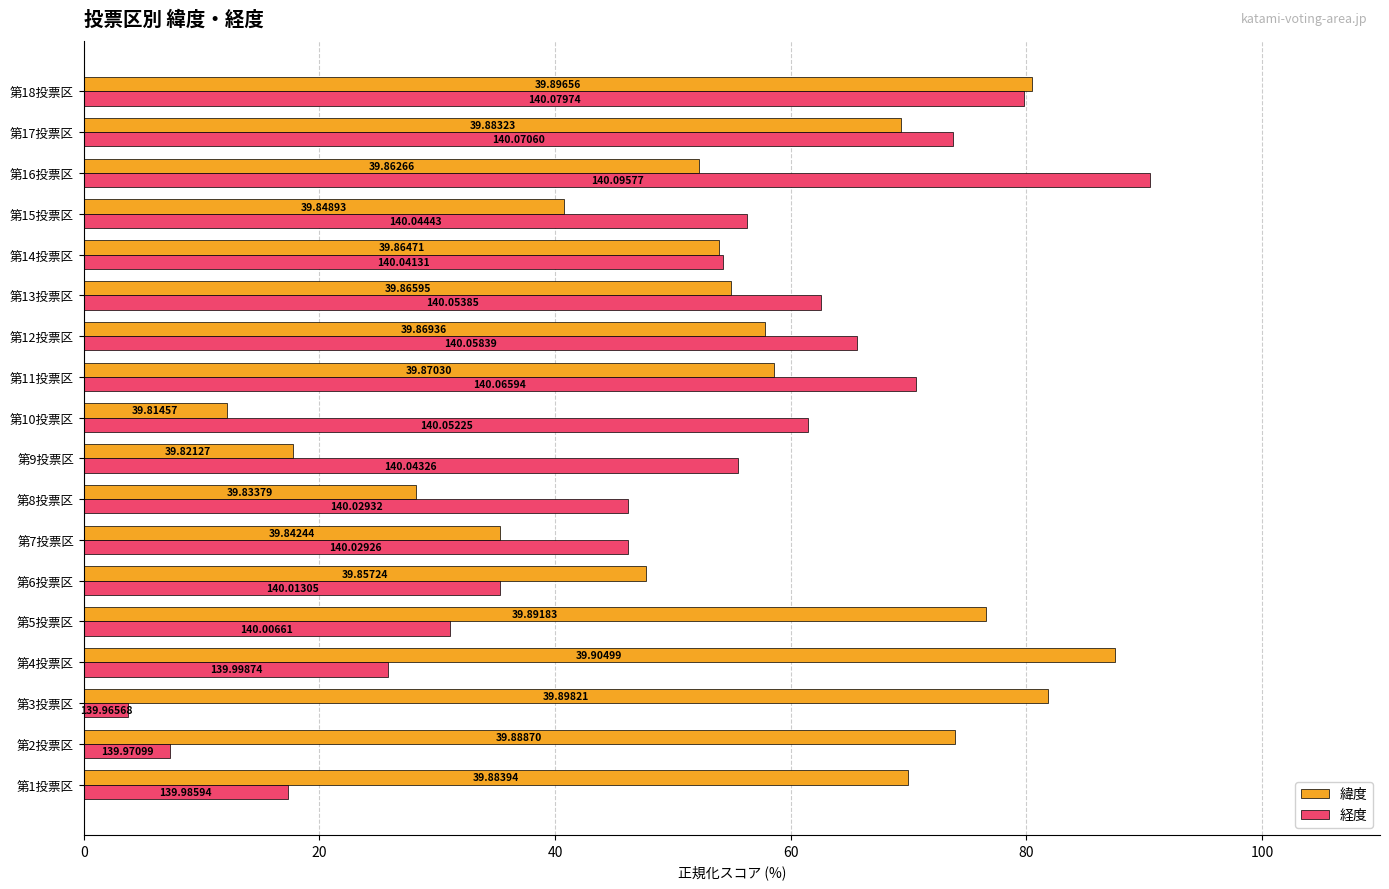

What is the lowest value of the 緯度 series?

12.1